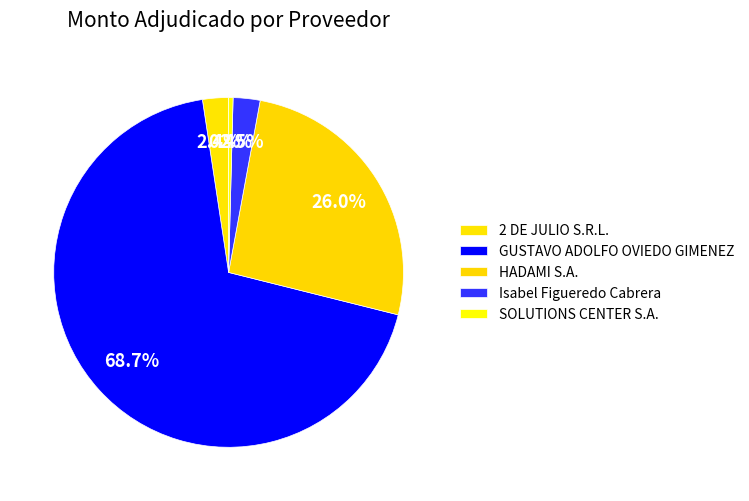

What percentage is the Isabel Figueredo Cabrera slice, to the nearest percent?

2%